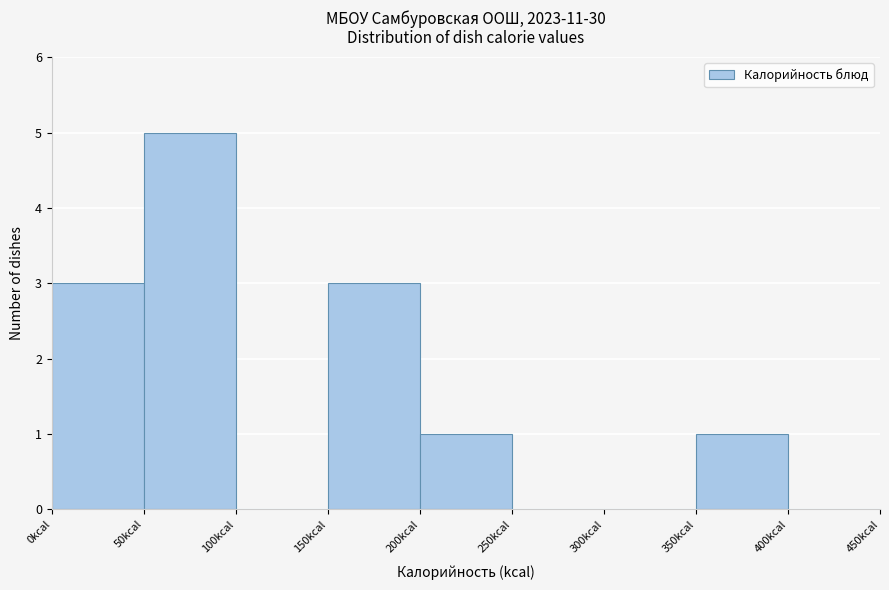

How tall is the bar that spans 350 to 400 on the x-axis? The values are not printed on the chart, so give them approximately, as read against the axis.

1